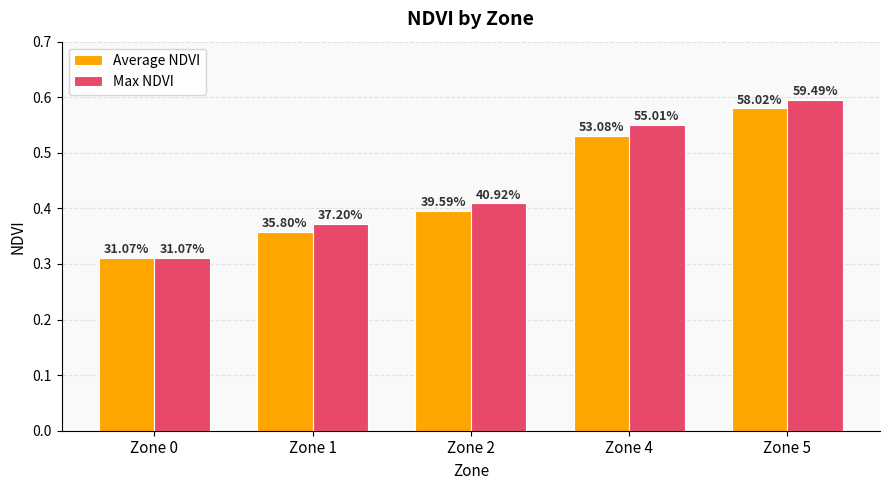

Reading left to right, extract all data points from this chart.

Average NDVI: 0.3	0.4	0.4	0.5	0.6
Max NDVI: 0.3	0.4	0.4	0.6	0.6